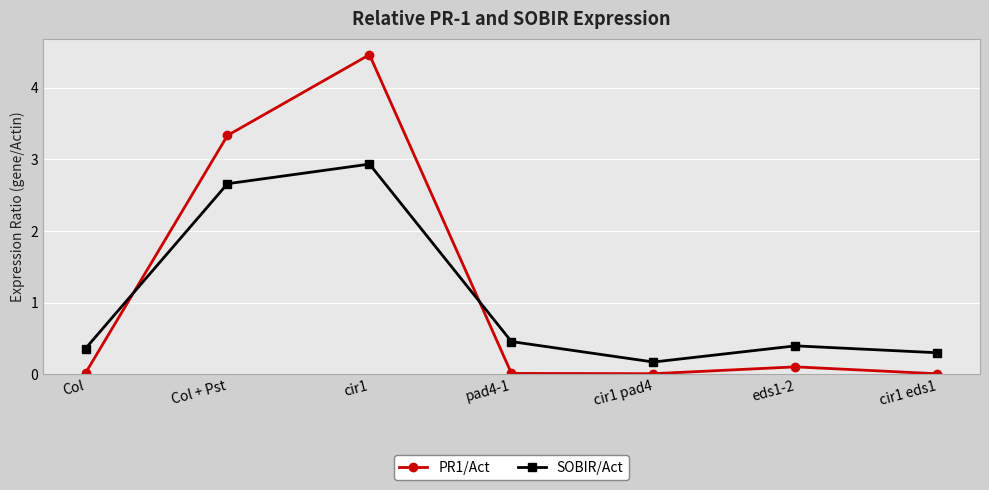

What is the difference between the highest and lowest values at cir1?

1.5